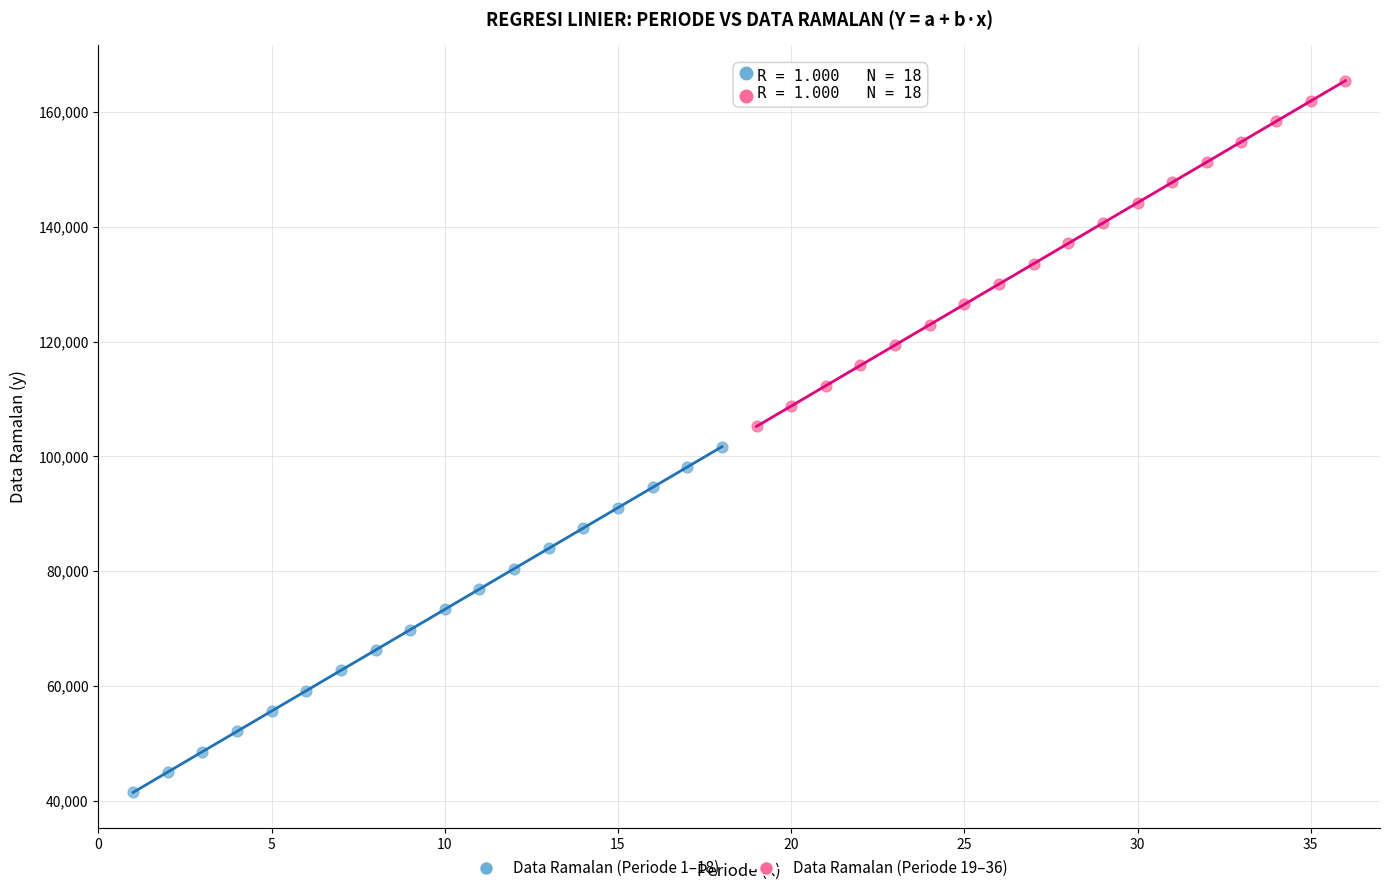

Which series contains the highest Y value?

Data Ramalan (Periode 19–36)